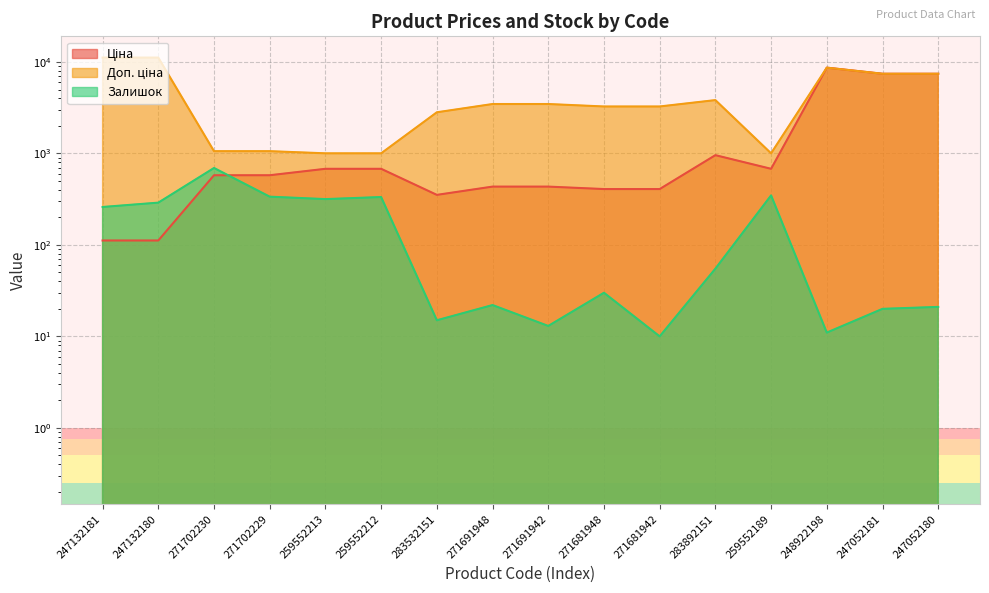

Which series changed the most between 247132180 and 247052181?

Ціна